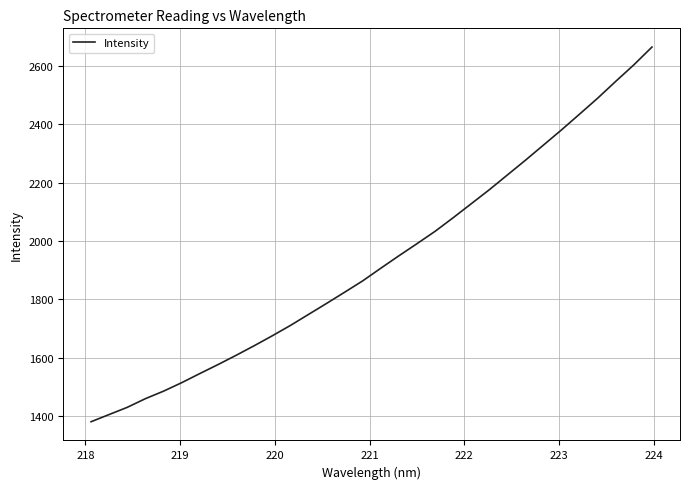

What is the greatest value displayed?

2665.6